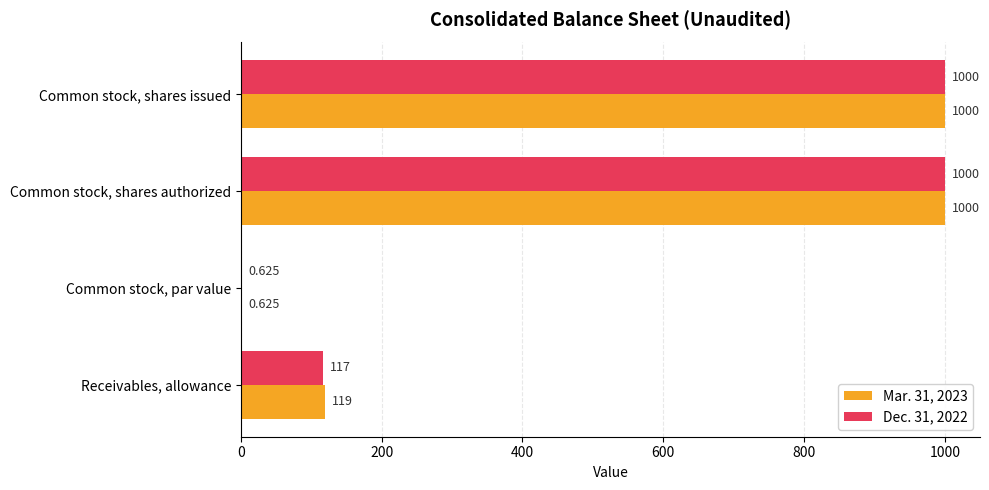

Is the value of Mar. 31, 2023 at Common stock, shares authorized greater than the value of Dec. 31, 2022 at Receivables, allowance?

Yes